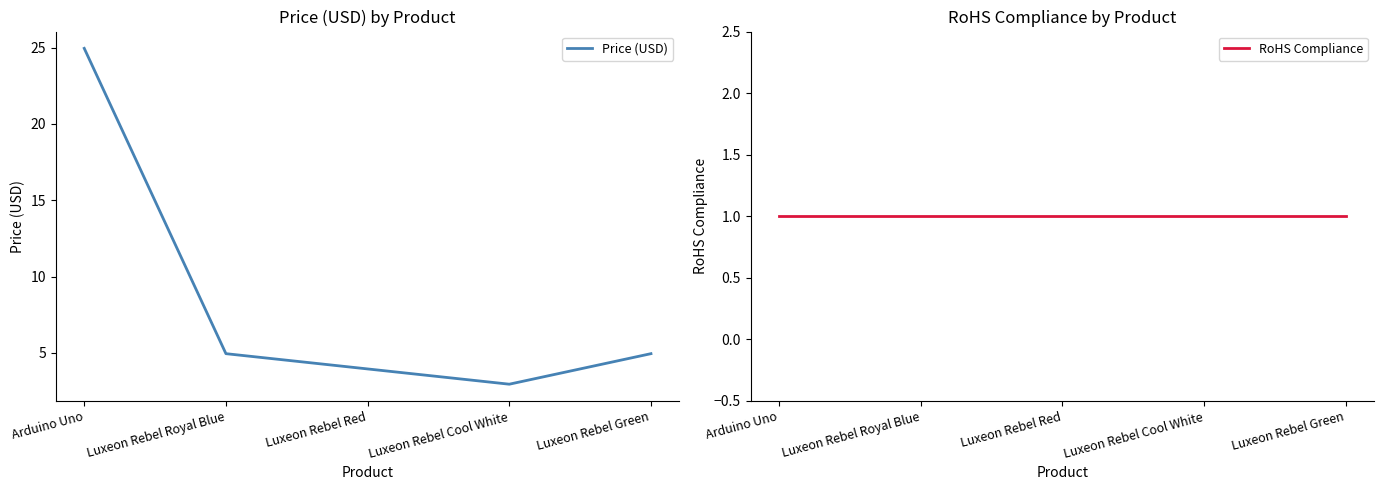

Reading right to left, transcribe all the data shown in this chart.

Price (USD): 5.0	3.0	4.0	5.0	24.9
RoHS Compliance: 1.0	1.0	1.0	1.0	1.0